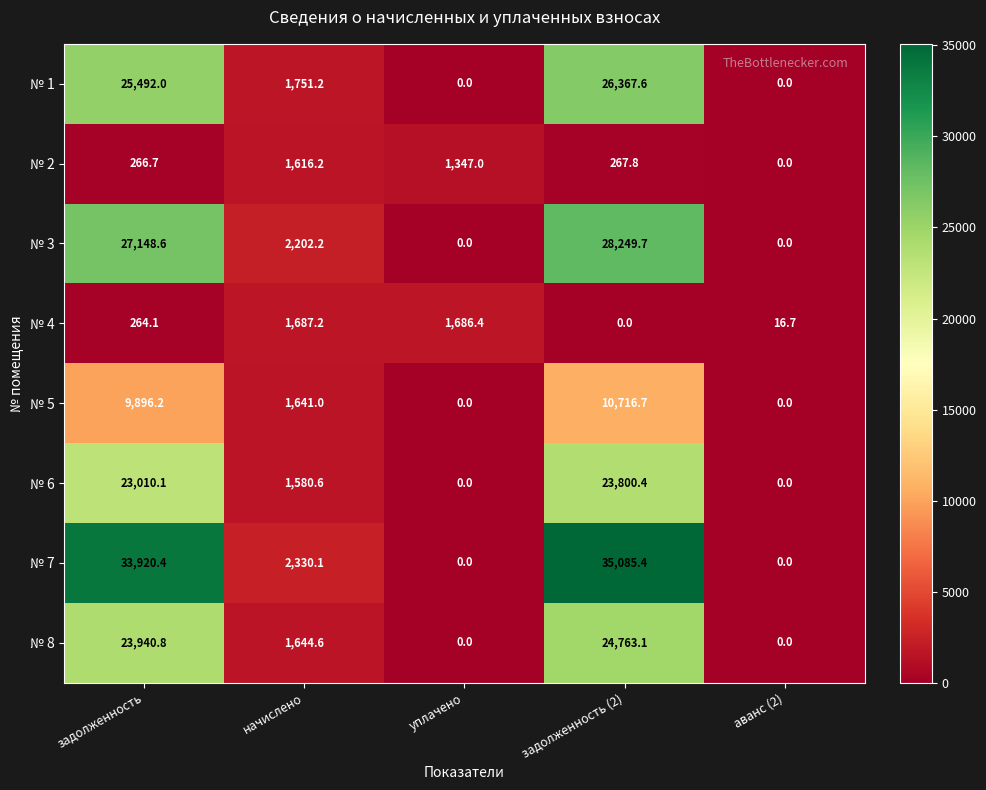

Which series changed the most between начислено and задолженность (2)?

№ 7